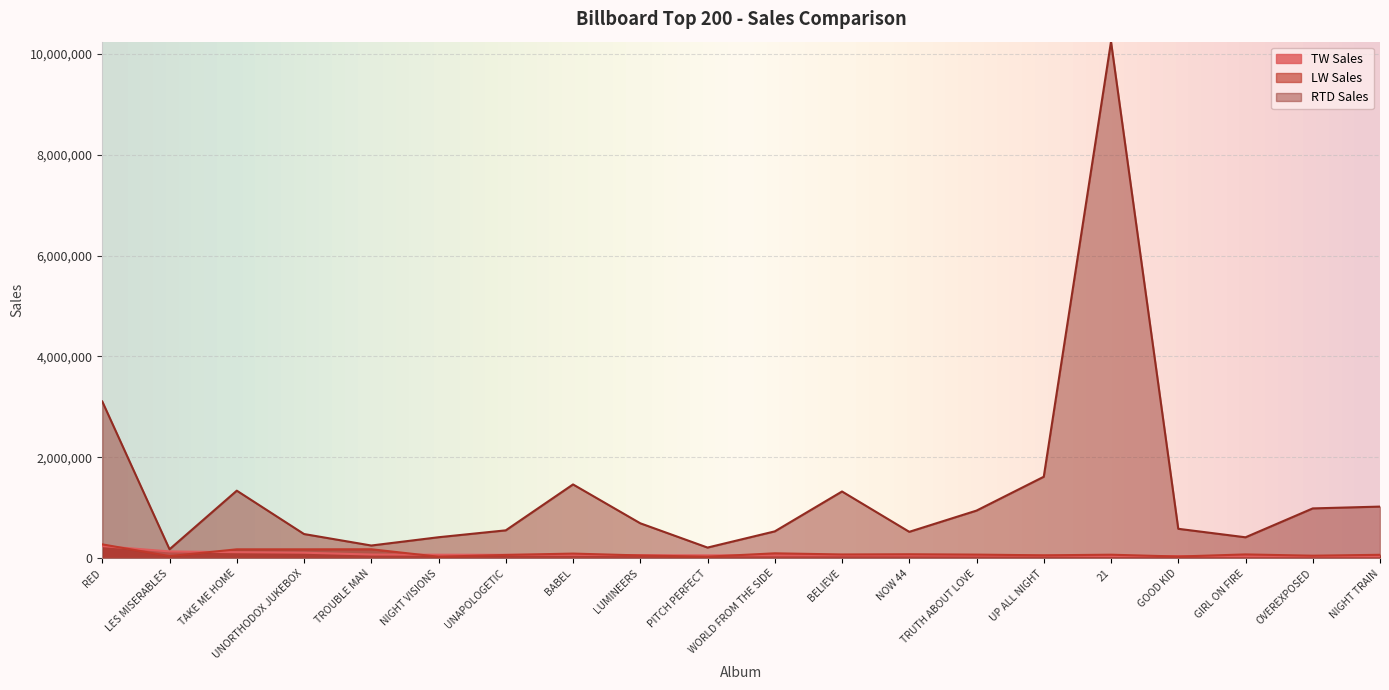

What is the label of the 17th point from the right?

UNORTHODOX JUKEBOX